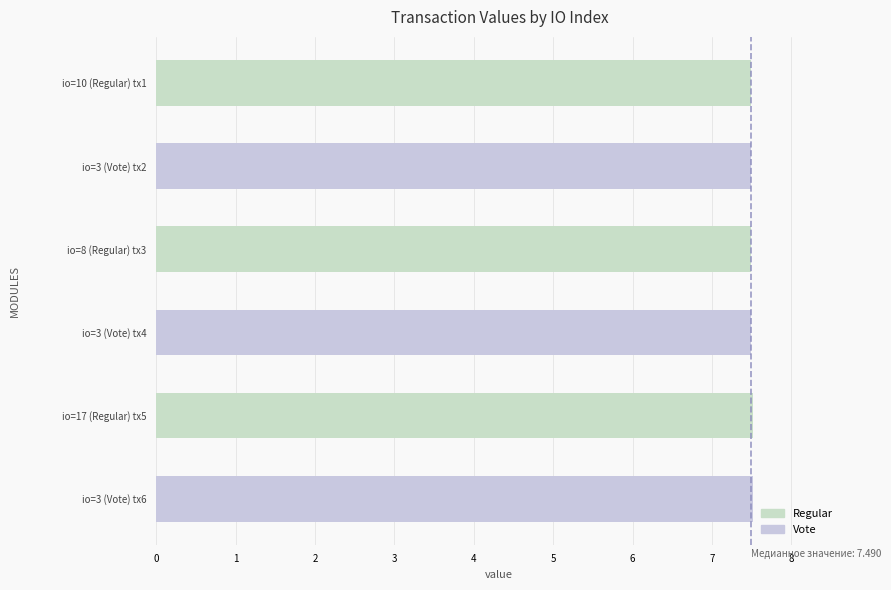

Reading left to right, what are all the values shown in this chart?

7.5	7.5	7.5	7.5	7.5	7.5